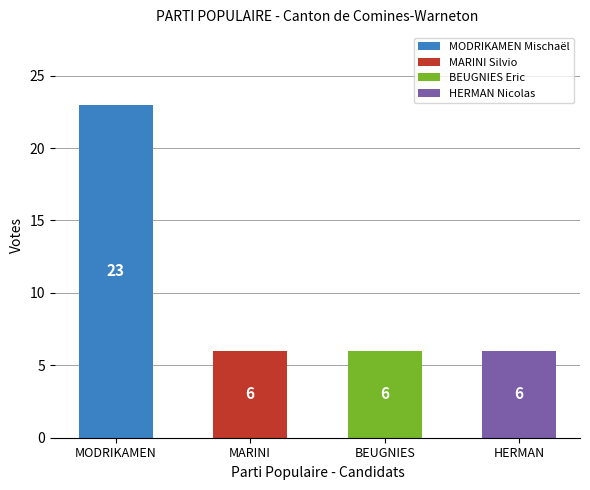

What is the sum of the values at MARINI and BEUGNIES?

12